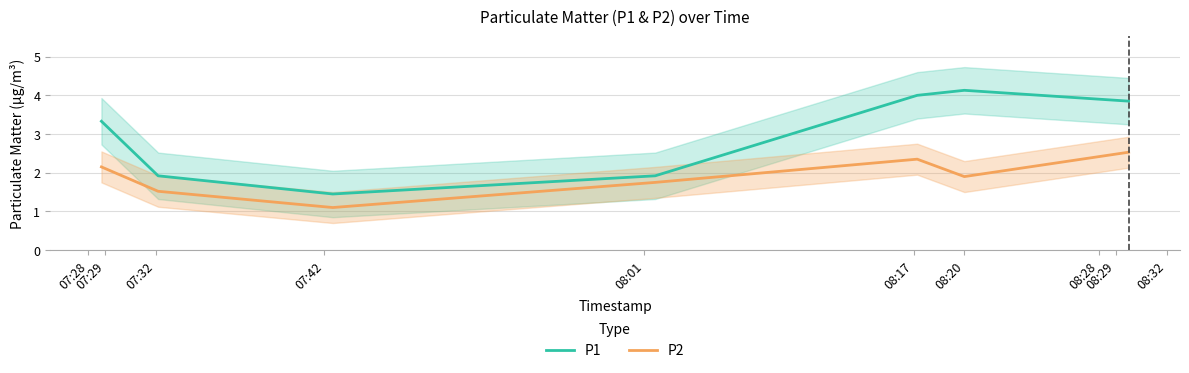

What is the maximum value for P2?

2.5